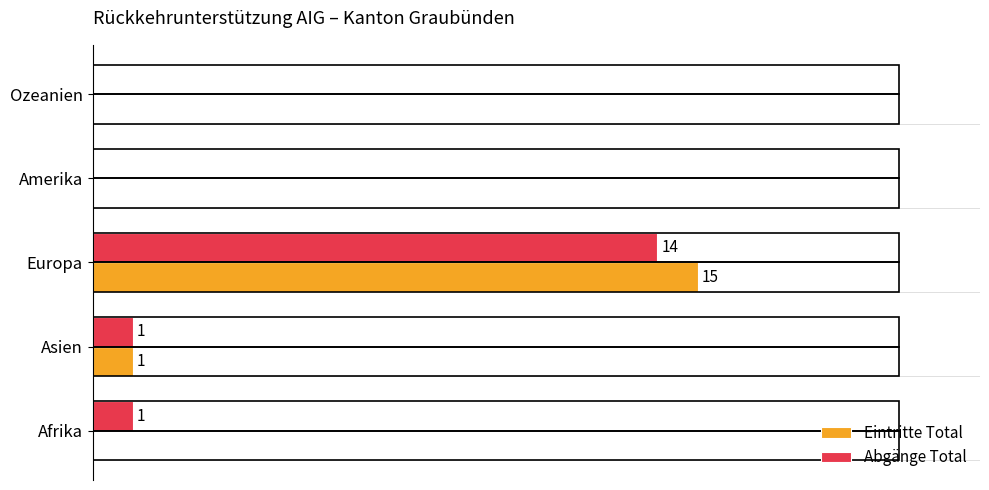

At which category is the sum across all series the highest?

Europa